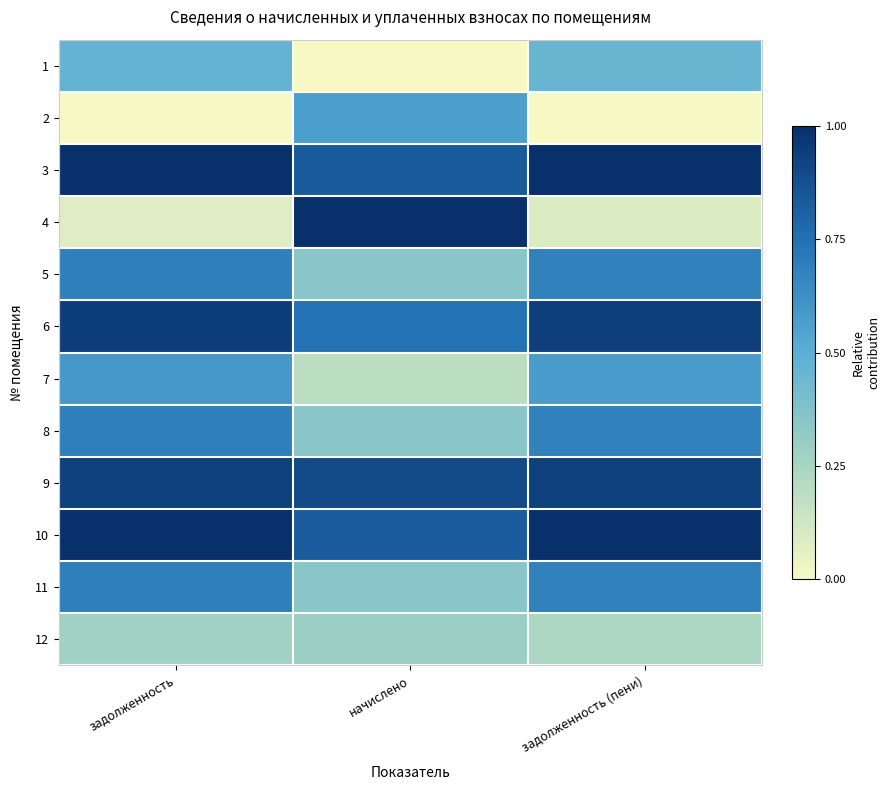

Which label corresponds to the largest value in the chart?

задолженность